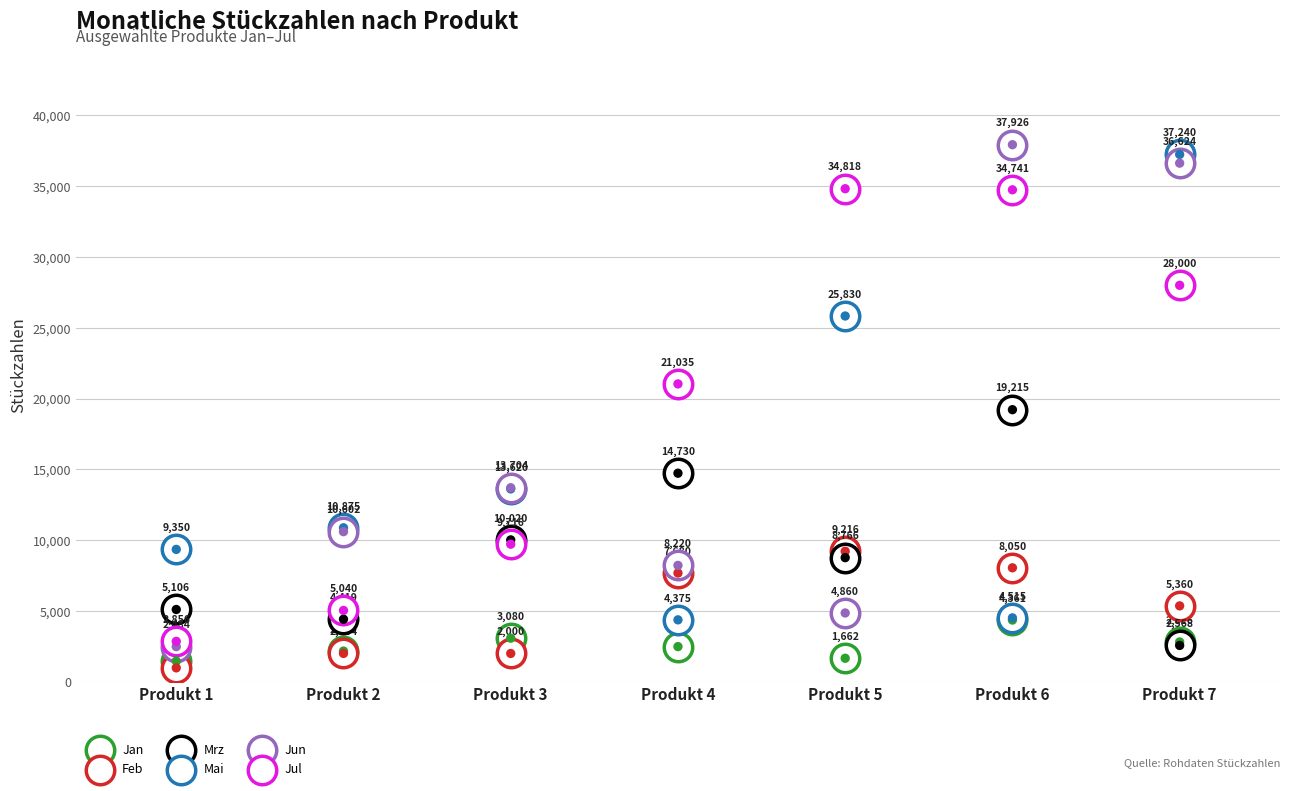

At which category is the sum across all series the highest?

Produkt 7